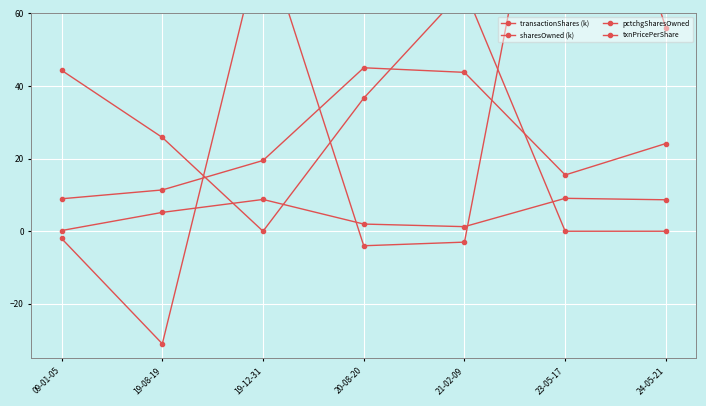

How many values in the sharesOwned (k) series are below 19?

3